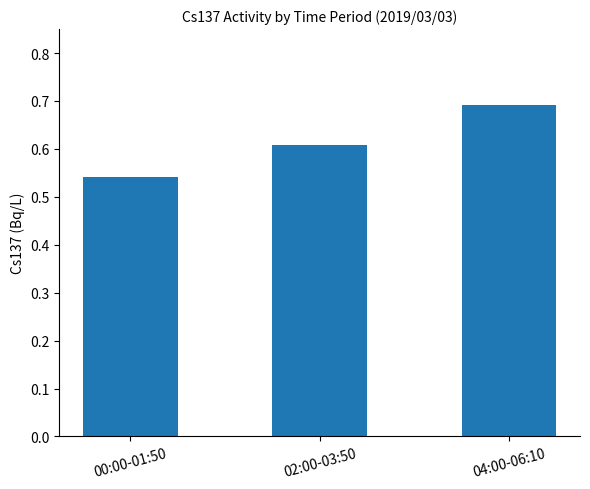

Rank the categories by value from lowest to highest.

00:00-01:50, 02:00-03:50, 04:00-06:10